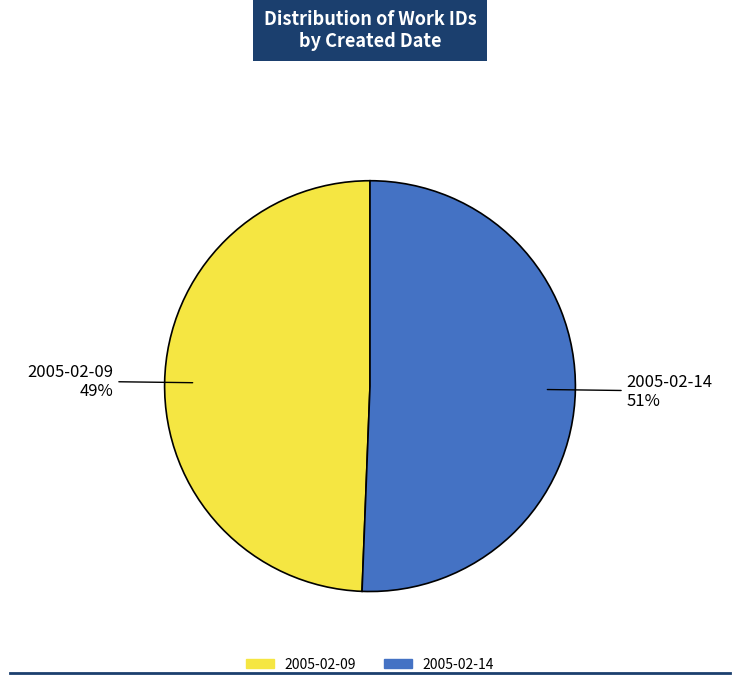

The 2005-02-09 slice represents 44% of the pie. True or false?

False